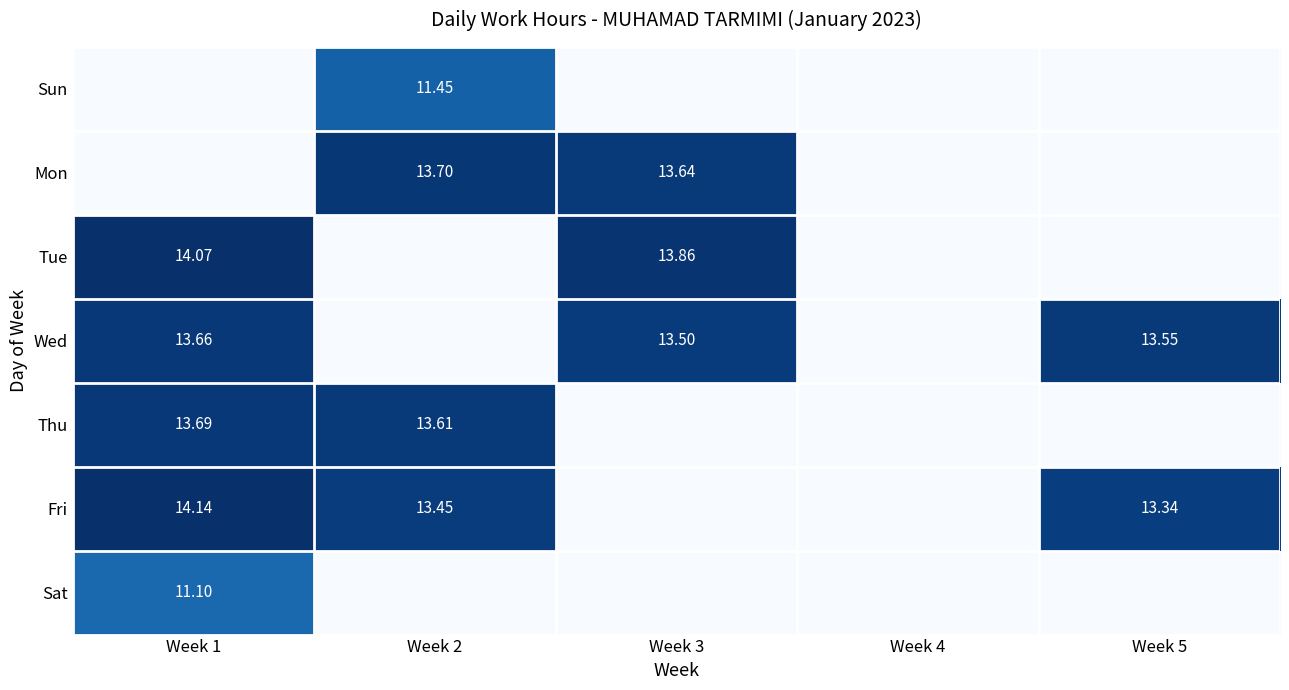

Is the value of Wed at Week 1 greater than the value of Fri at Week 5?

Yes